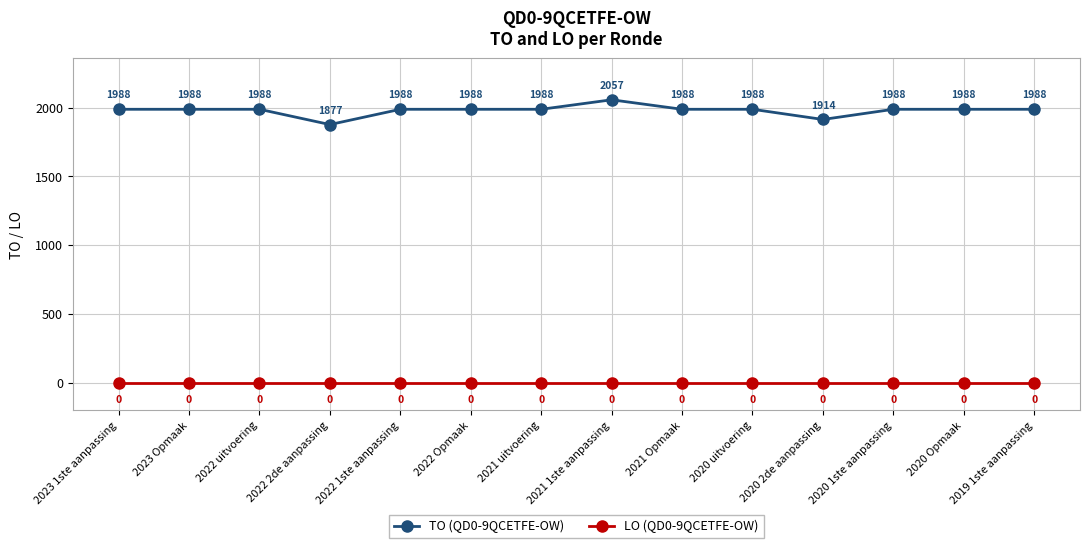

Which series has the widest spread of values?

TO (QD0-9QCETFE-OW)